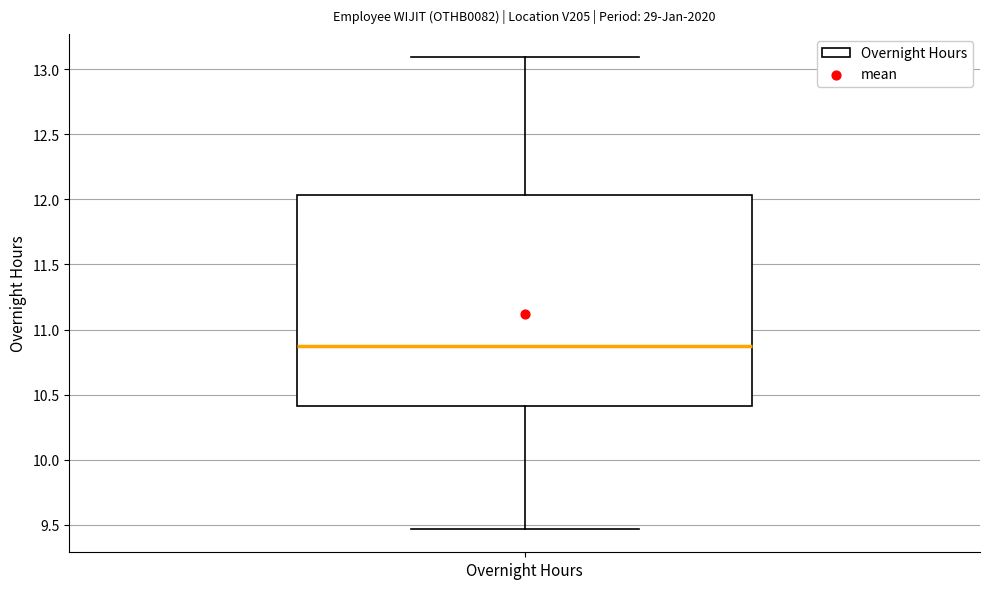

Where does the upper whisker of the box for Overnight Hours end on the y-axis? The values are not printed on the chart, so give them approximately, as read against the axis.

13.10